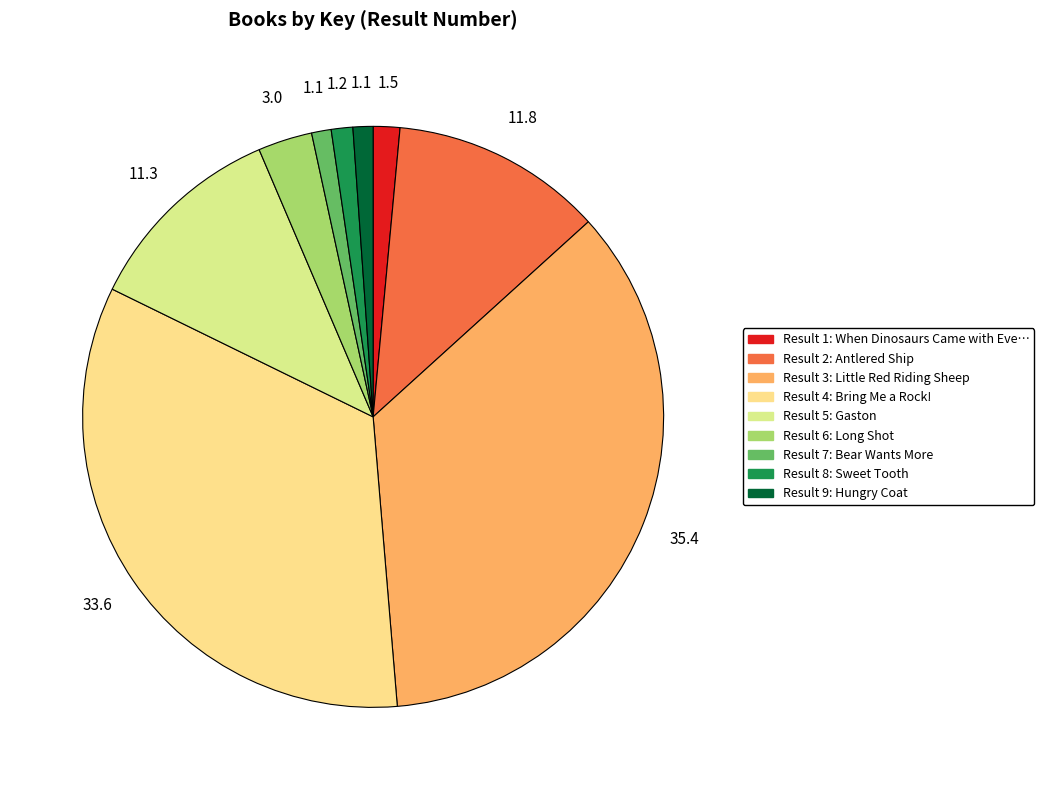

How many segments does this pie chart have?

9